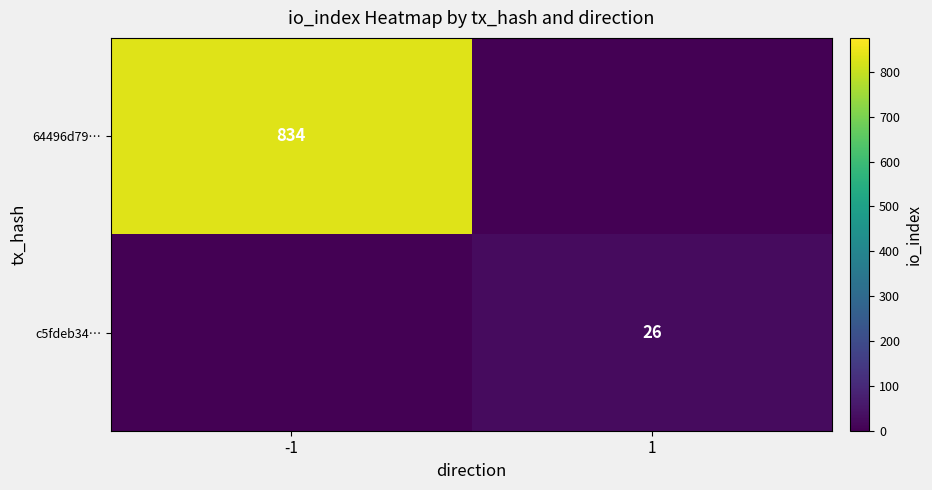

The 64496d79… series shows 496 at -1. True or false?

False